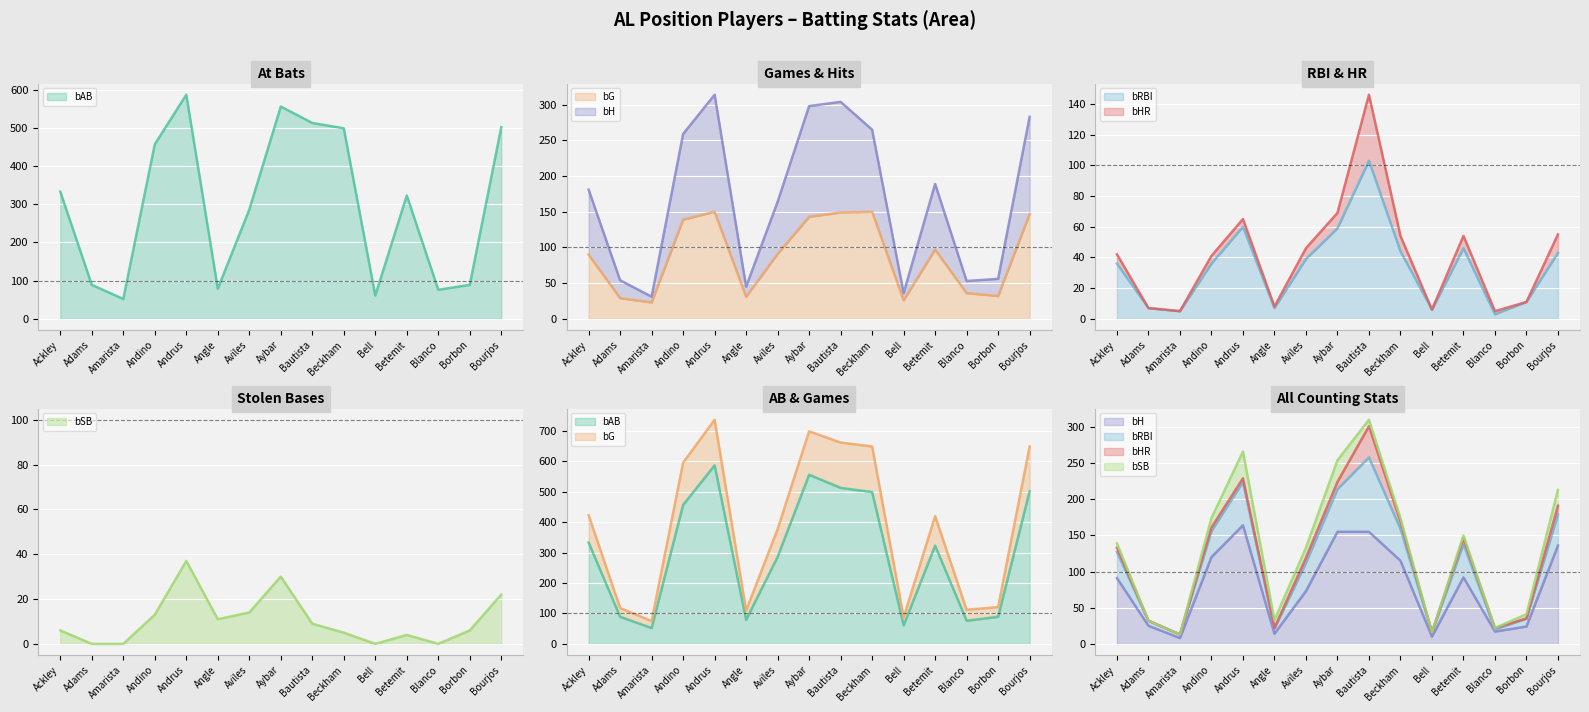

What position from the left is Blanco?

13